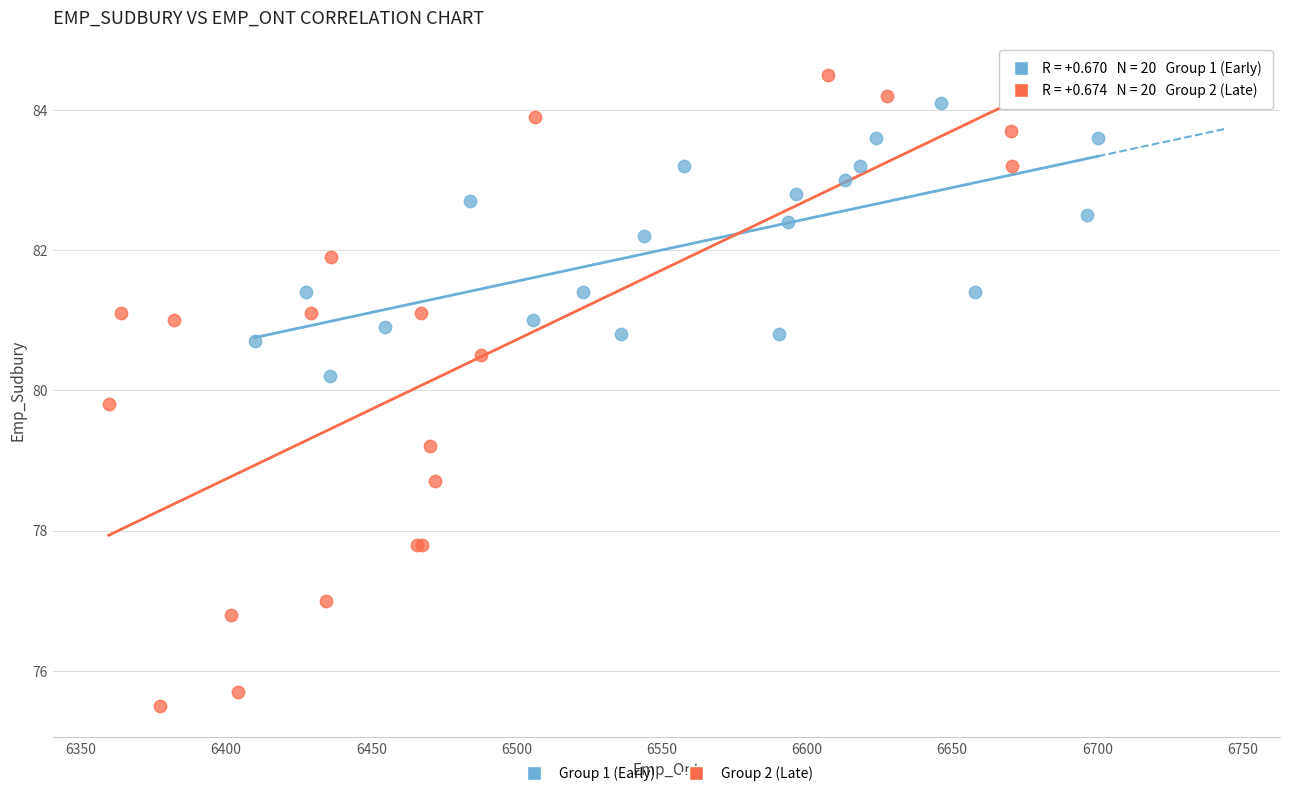

Which series reaches the minimum Y coordinate?

Group 2 (Late)